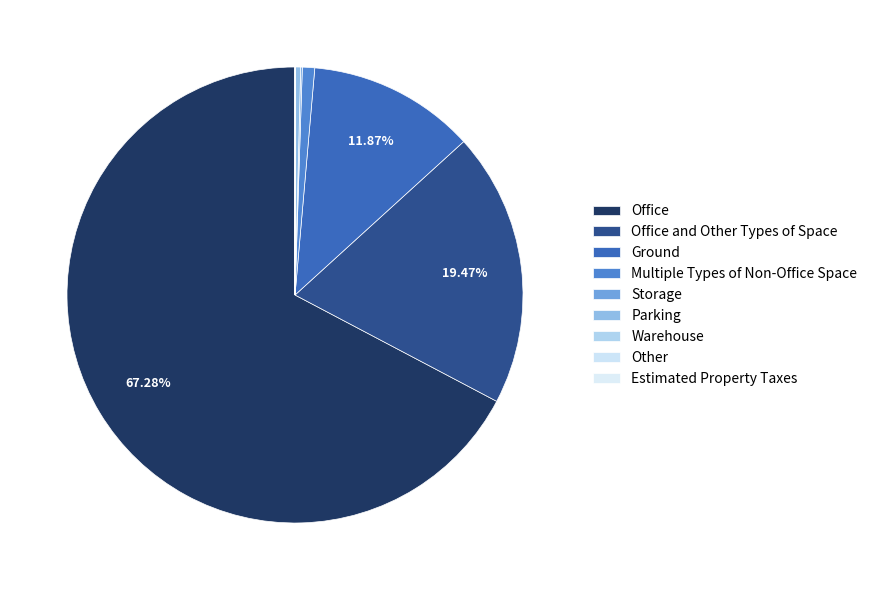

What is the total percentage of Warehouse and Storage?

0.1%